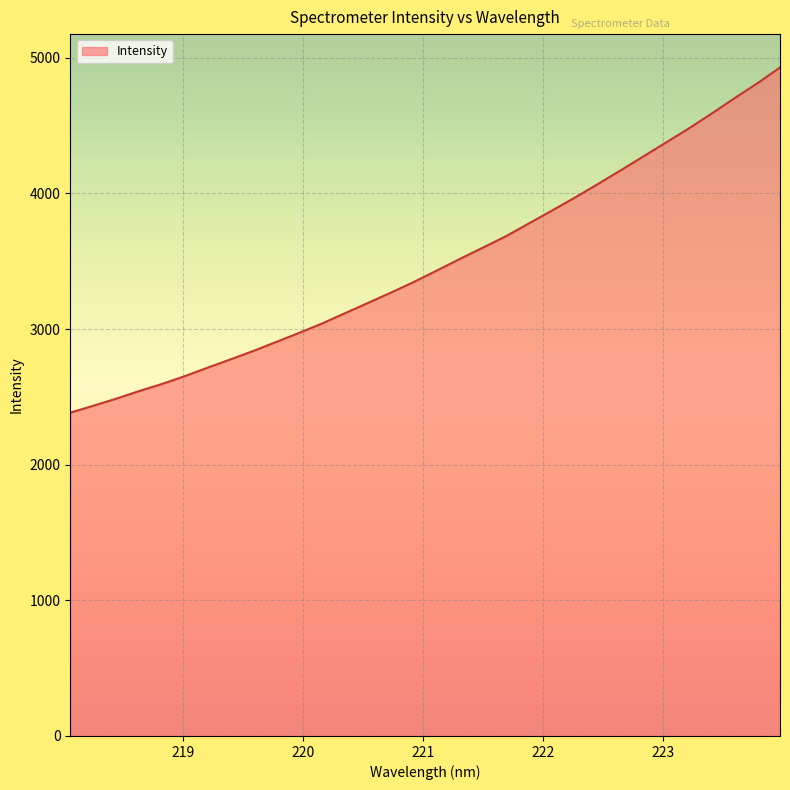

What is the minimum value shown in the chart?

2383.6